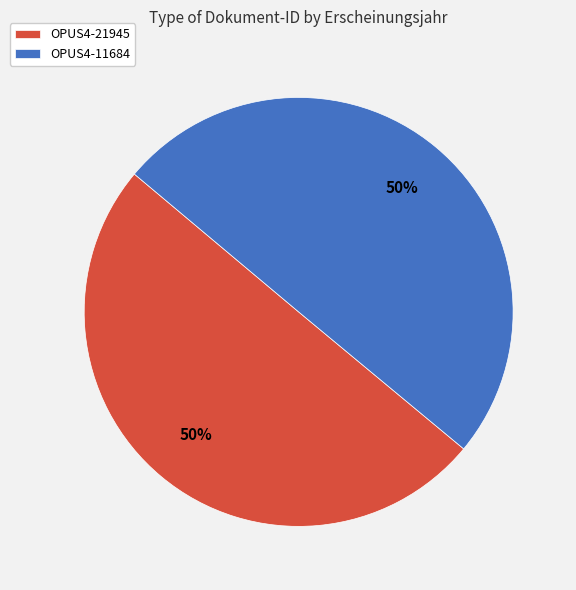

To the nearest percent, what percentage of the pie is OPUS4-11684?

50%